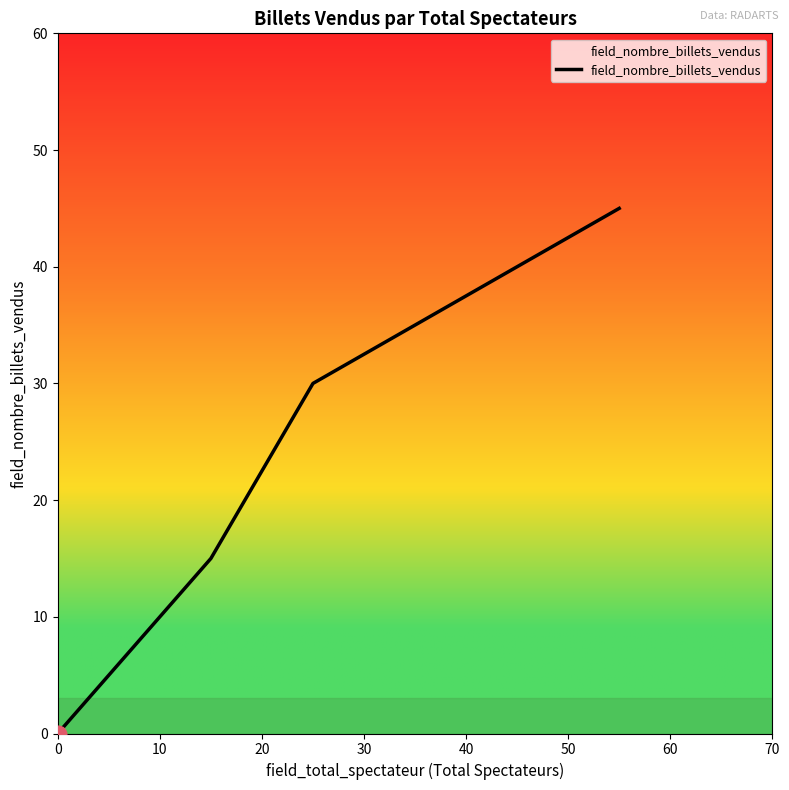

What is the difference between the maximum and minimum values?

45